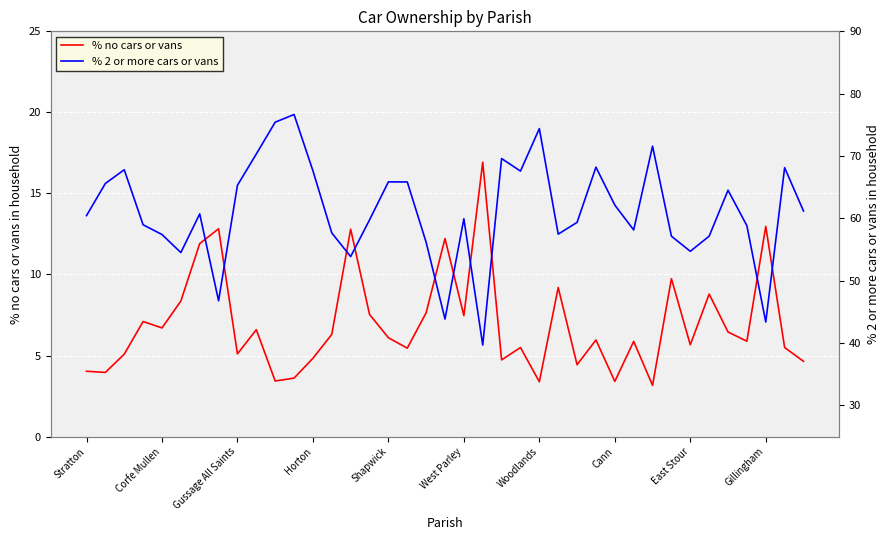

Where does the % 2 or more cars or vans series first go above 60?

Stratton